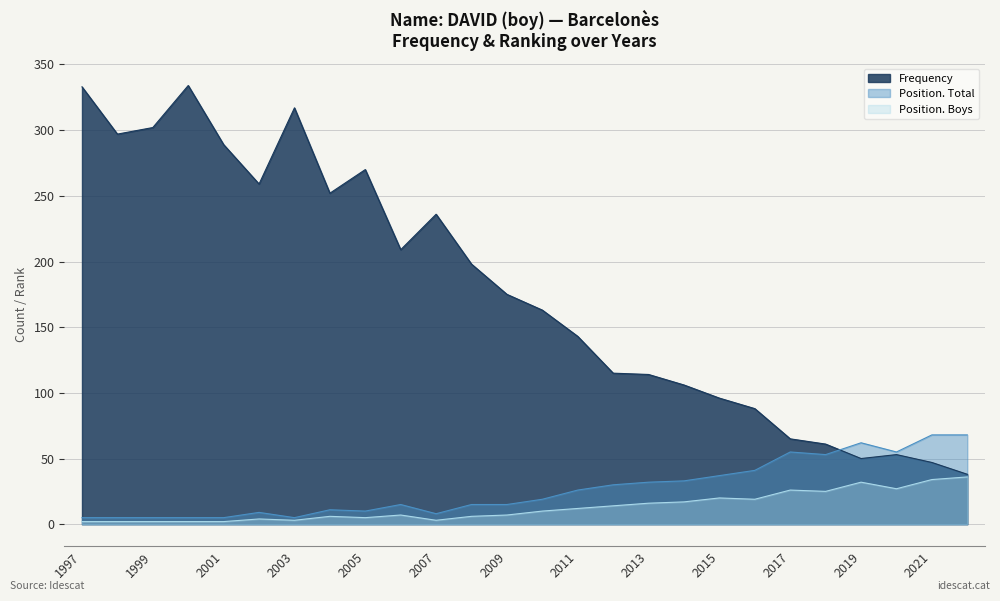

At 2021, list the series in order from largest to smallest.

Position. Total, Frequency, Position. Boys